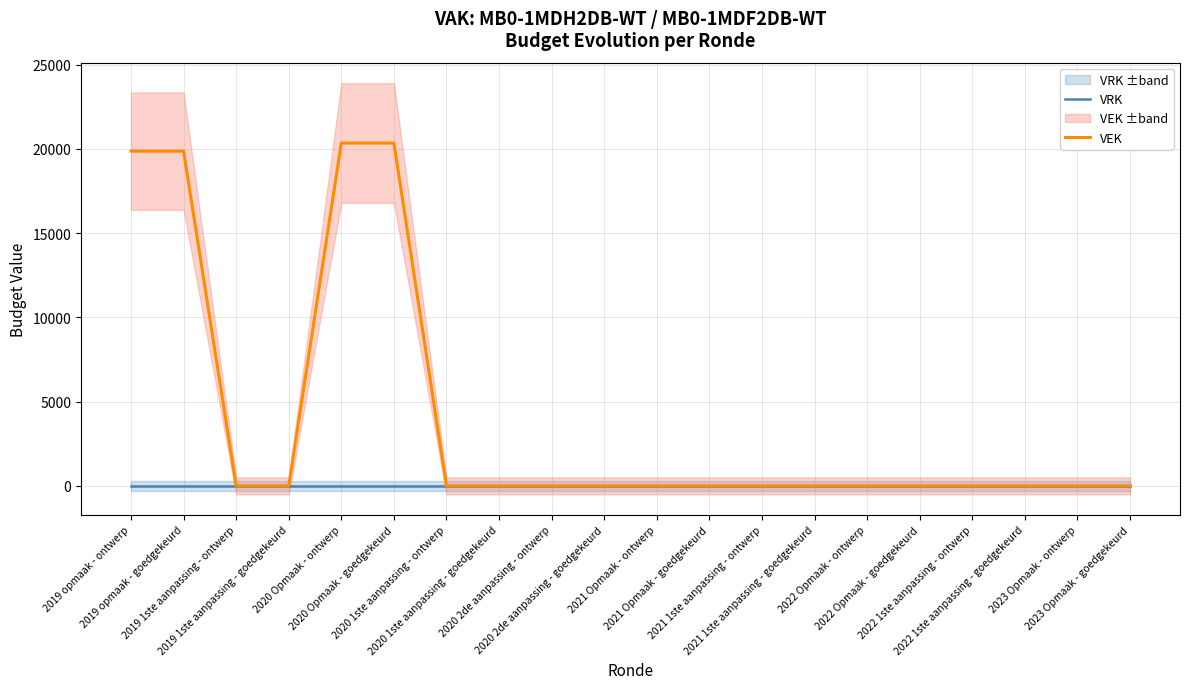

Is the value of VEK at 2020 2de aanpassing - ontwerp greater than the value of VRK at 2021 Opmaak - ontwerp?

No